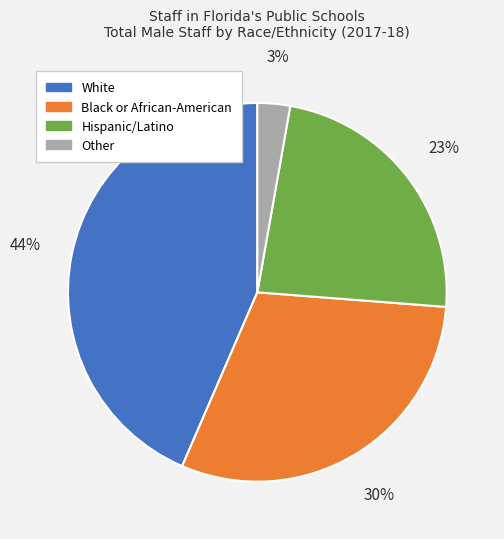

Is there any slice that represents more than half of the pie?

No